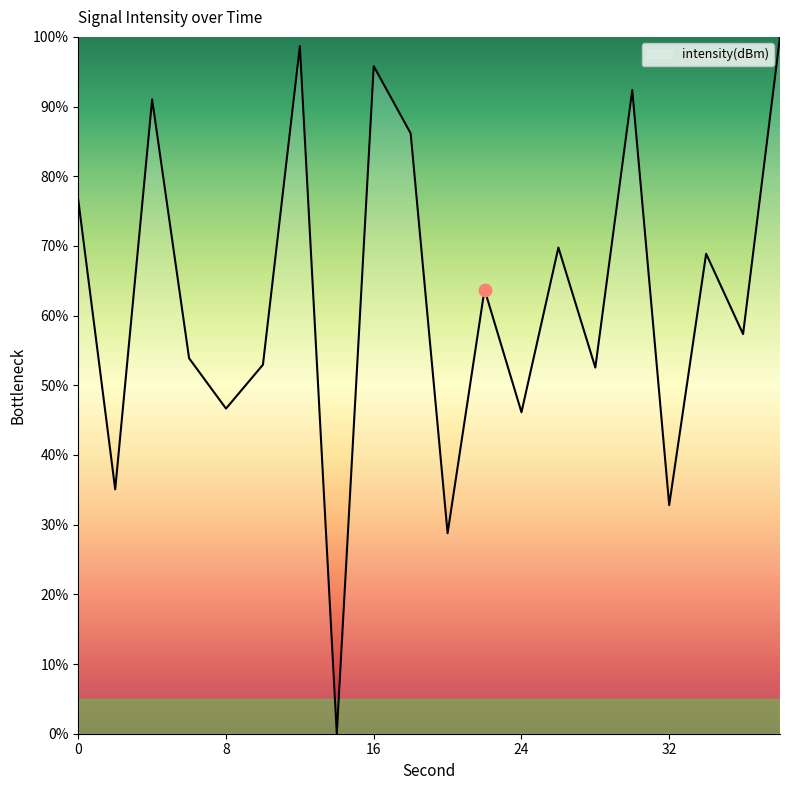

What is the maximum value shown in the chart?

100.0